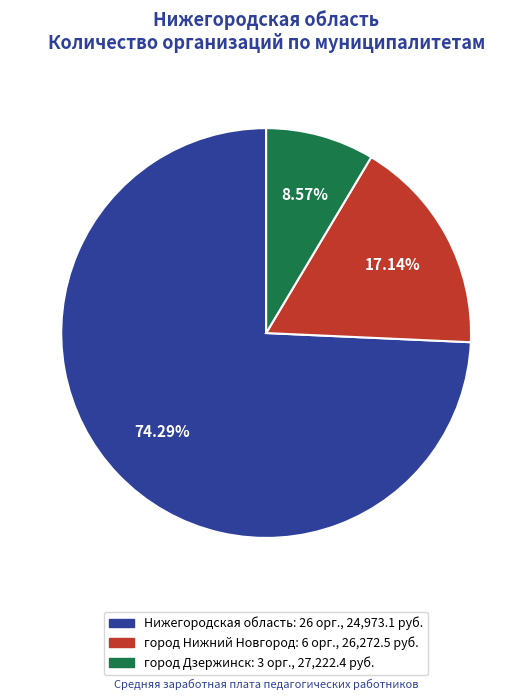

Which slice represents more than half of the pie?

Нижегородская область